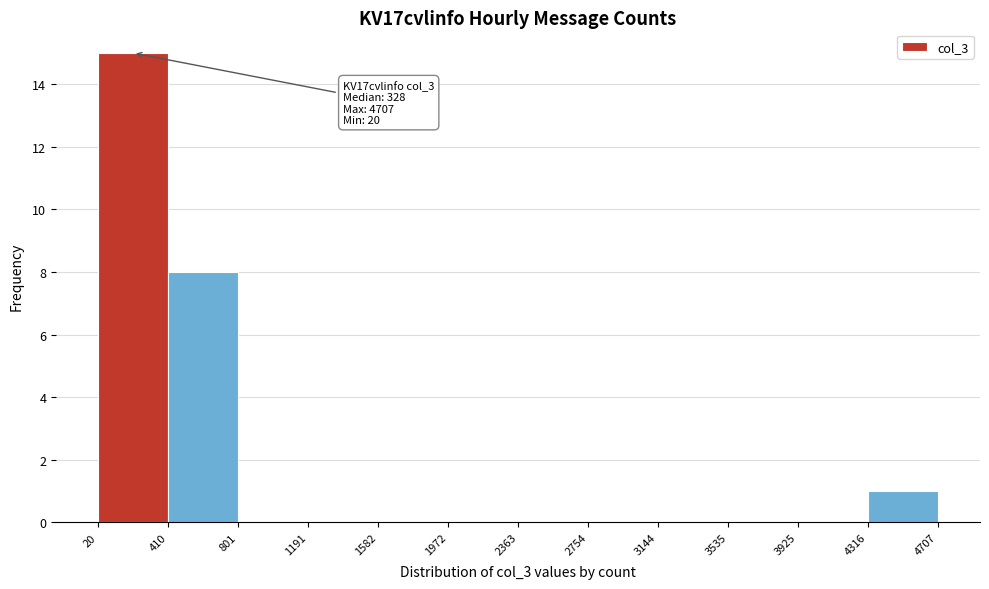

Over which range of the x-axis is the bar tallest?

20 to 410